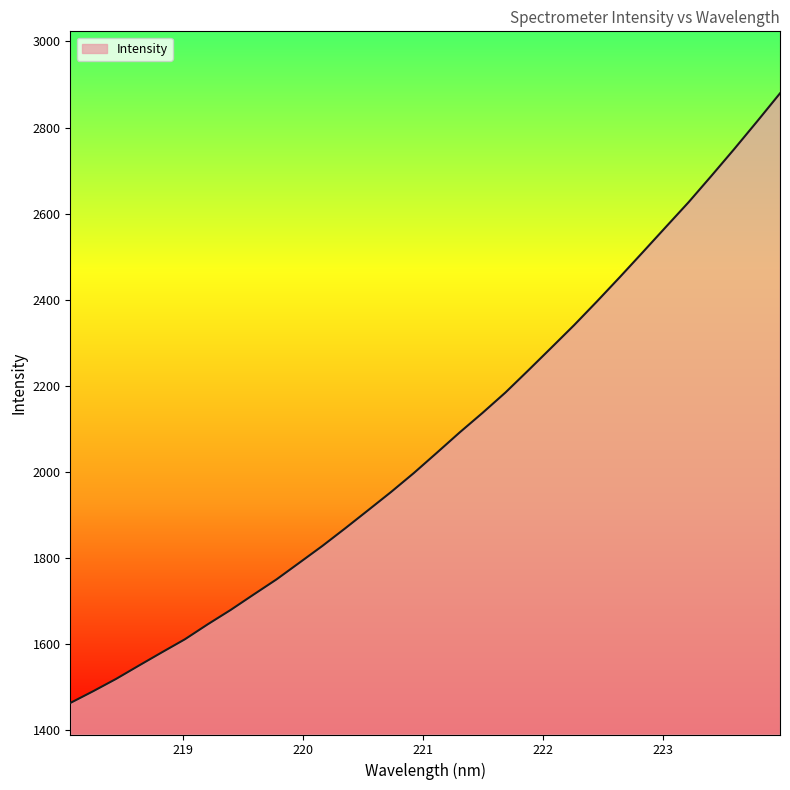

What is the difference between the maximum and minimum values?

1415.9